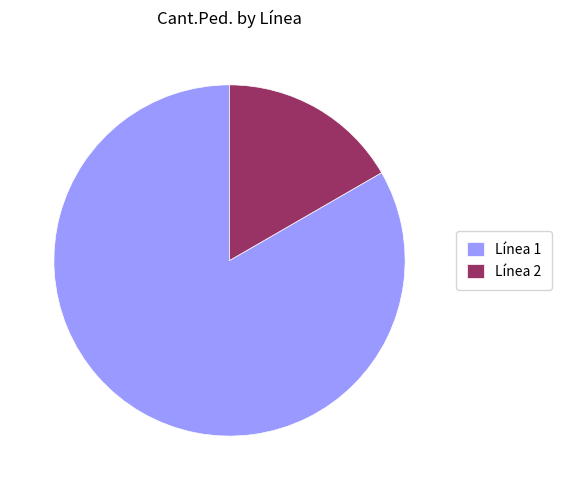

What is the majority slice?

Línea 1